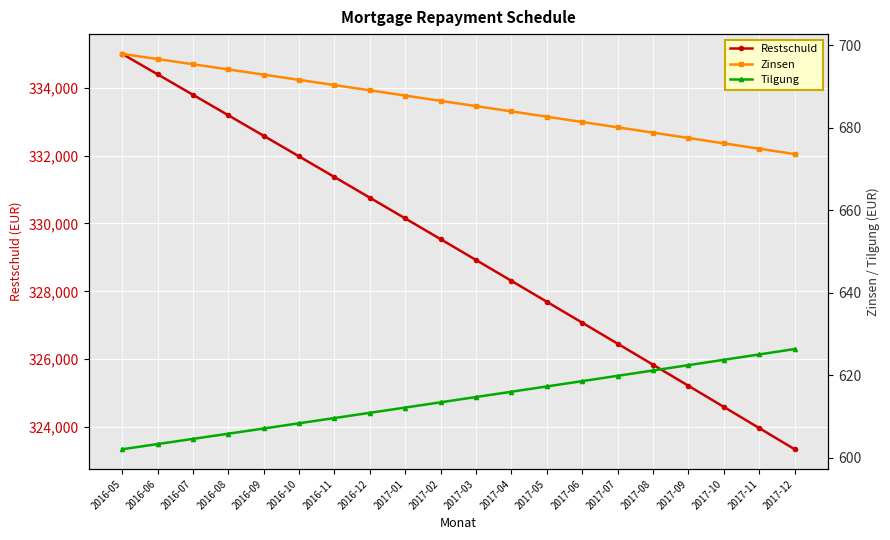

What is the value of the Restschuld point at the 8th from the left?

330759.0